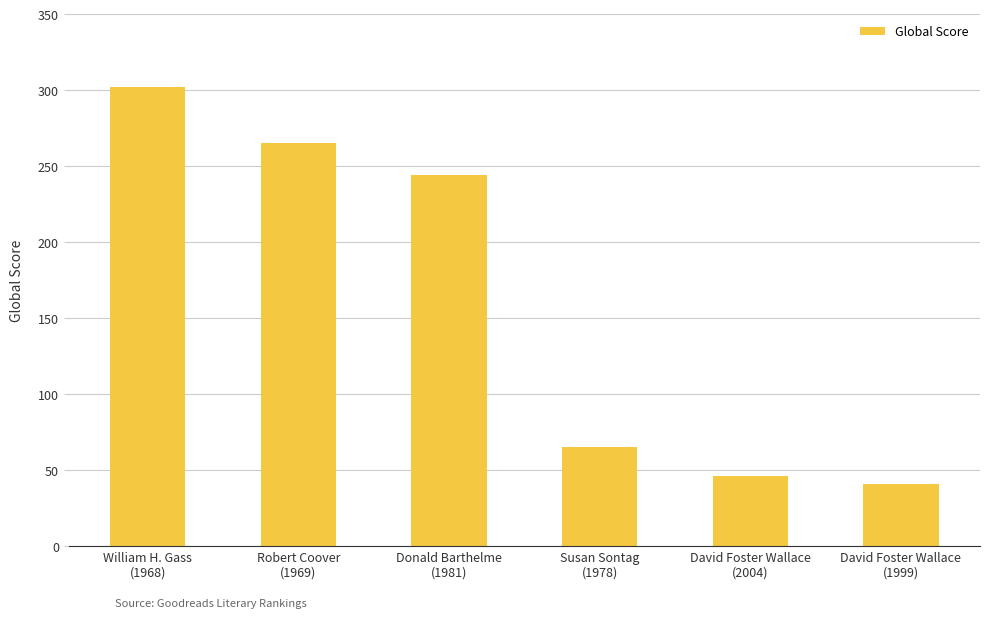

Does the chart contain any negative values?

No